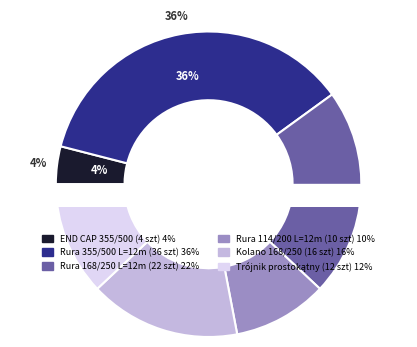

To the nearest percent, what is the average slice percentage?

17%